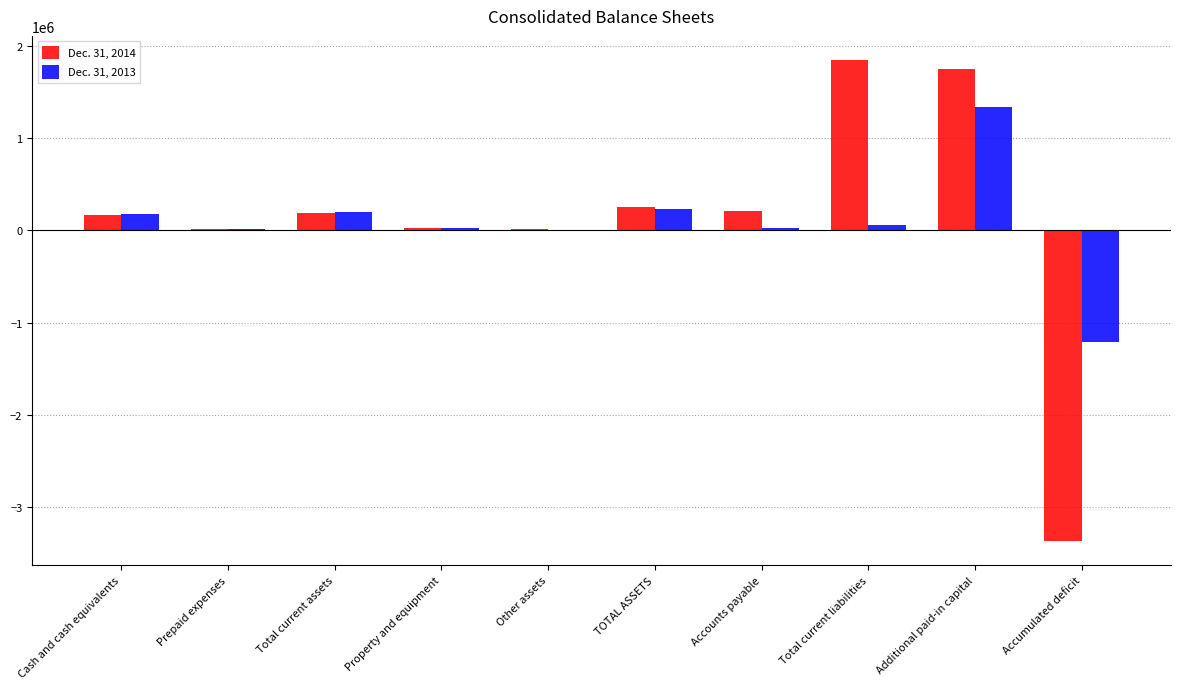

Is the value of Dec. 31, 2013 at Additional paid-in capital greater than the value of Dec. 31, 2014 at Total current assets?

Yes